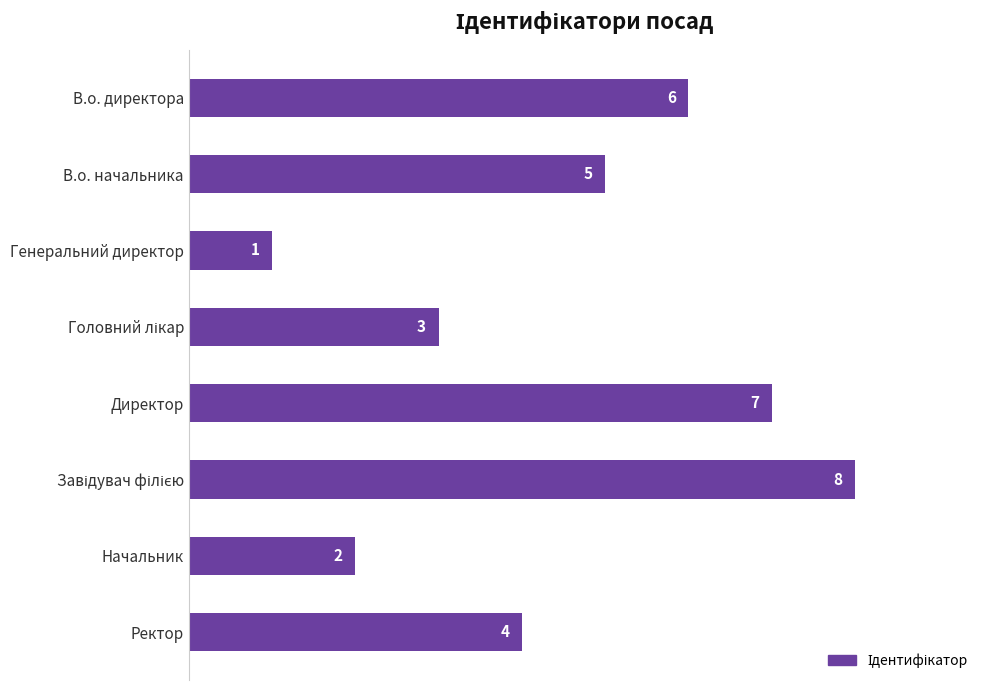

What is the difference between the maximum and minimum values?

7